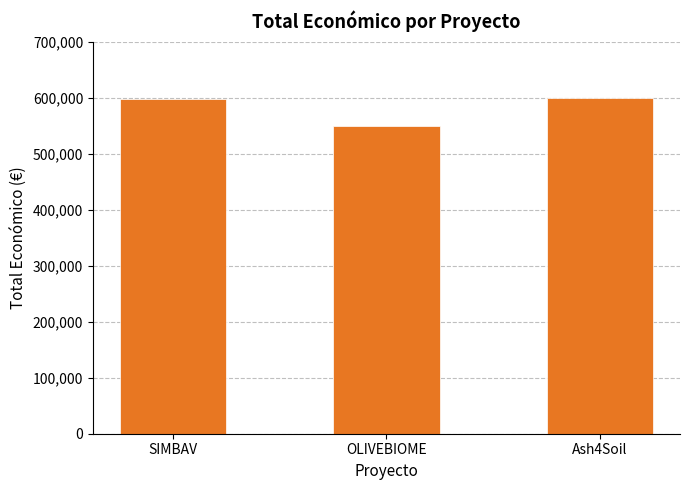

Read the value at OLIVEBIOME.

550111